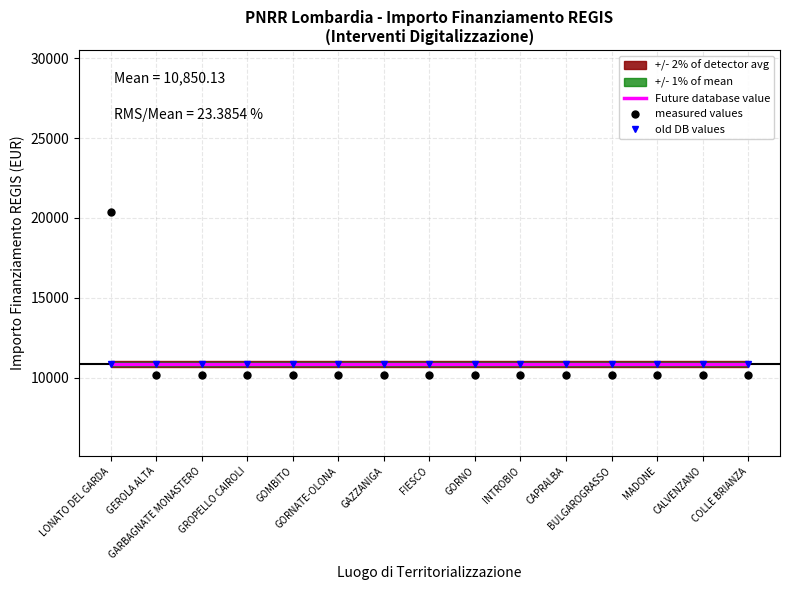

Which category has the highest value in the old DB values series?

LONATO DEL GARDA